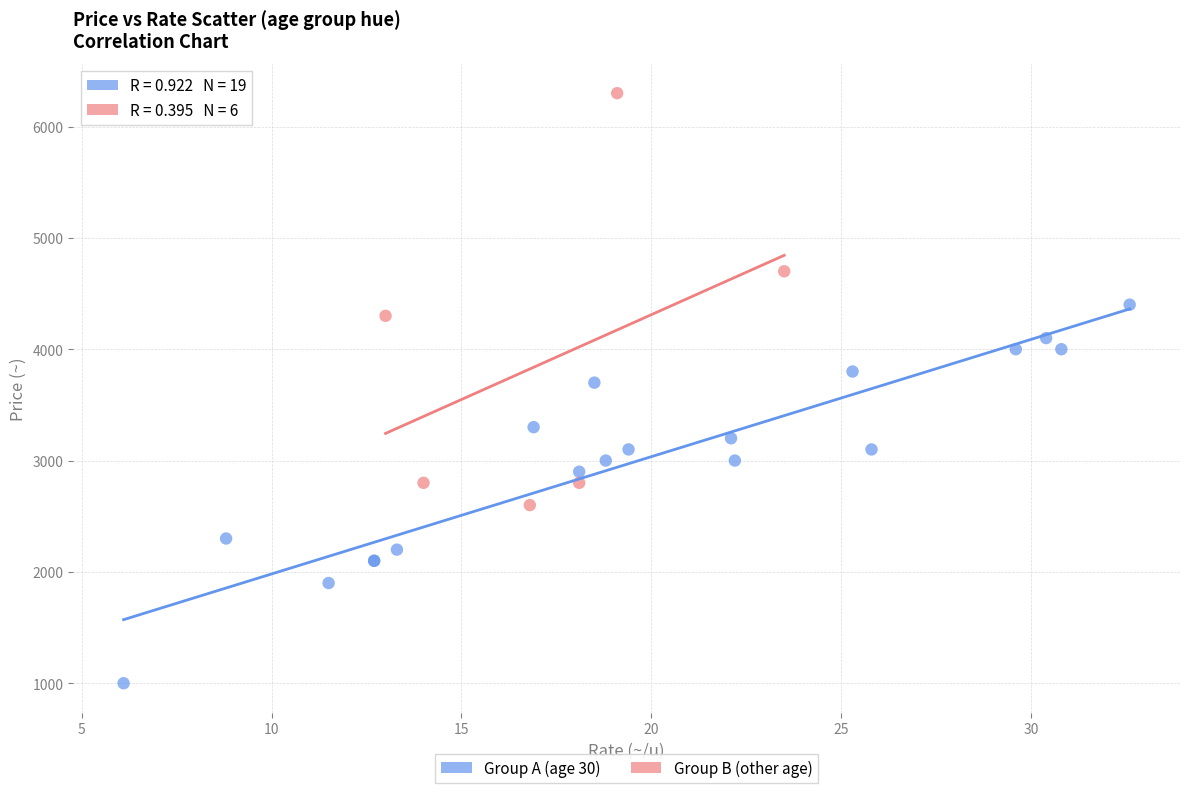

Which series contains the highest Y value?

Group B (other age)